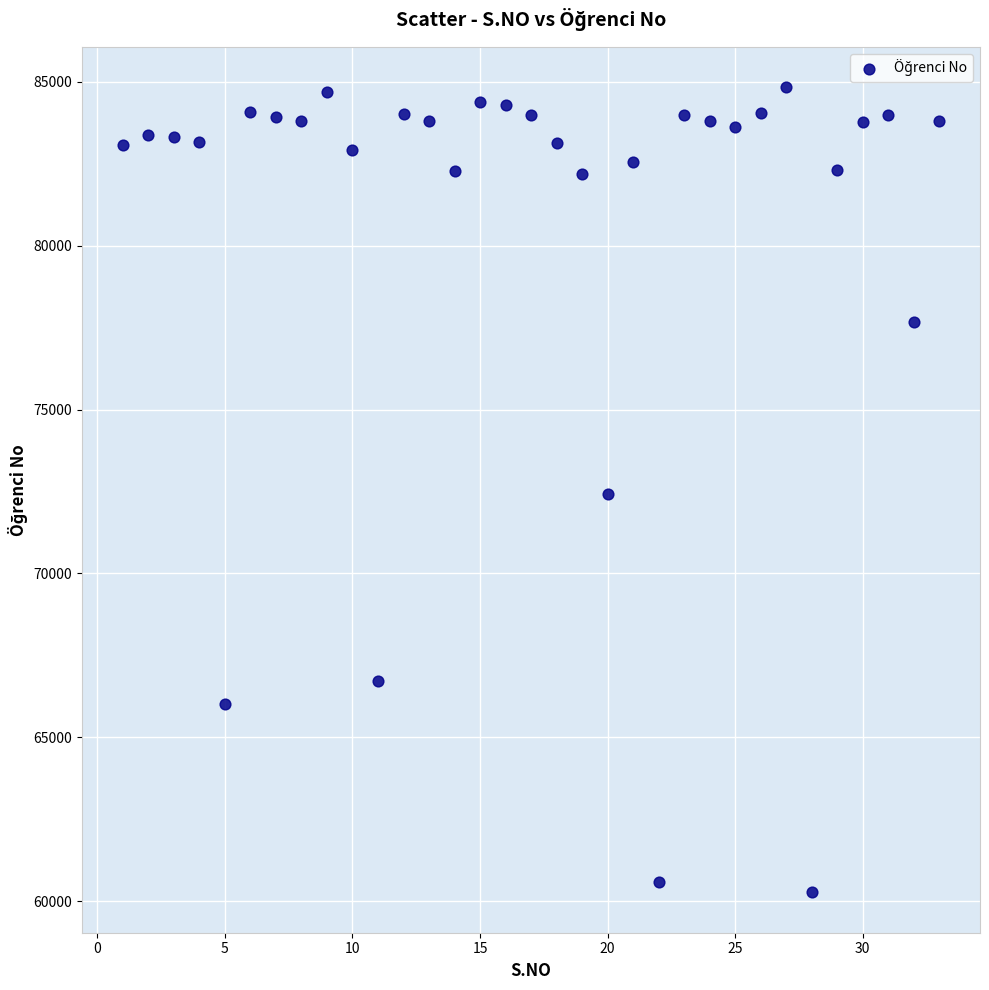

What is the range of X values (max minus min)?

32